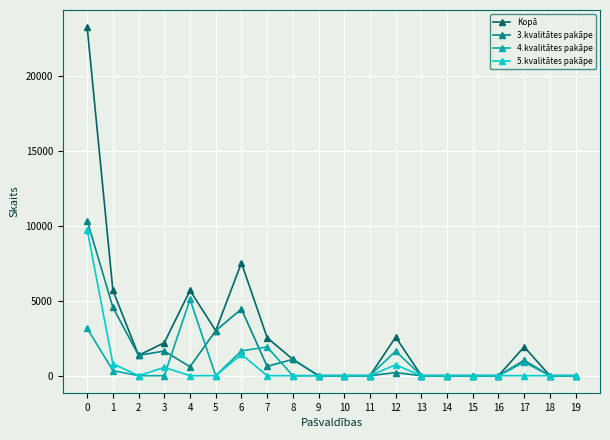

Does the chart have visible grid lines?

Yes